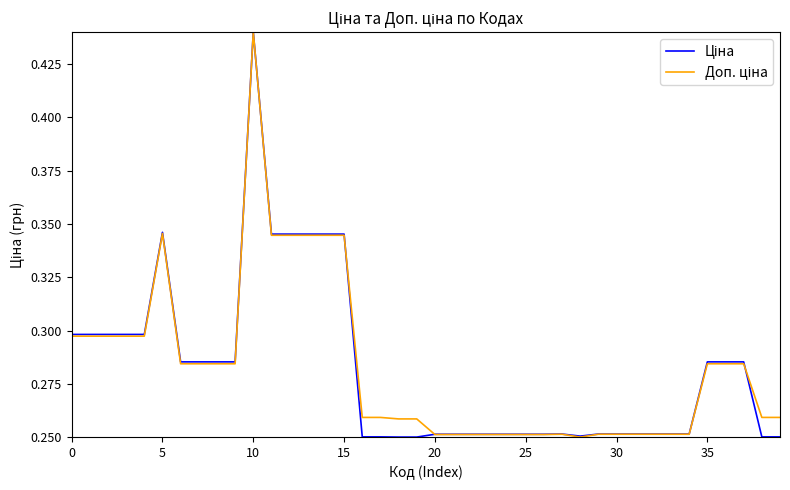

Rank the series by their average value, from lowest to highest.

Ціна, Доп. ціна